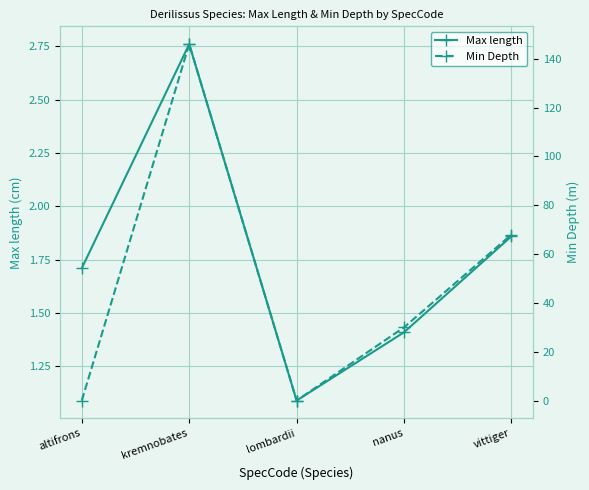

In Max length, how many points are lower than both neighbors (excluding endpoints)?

1